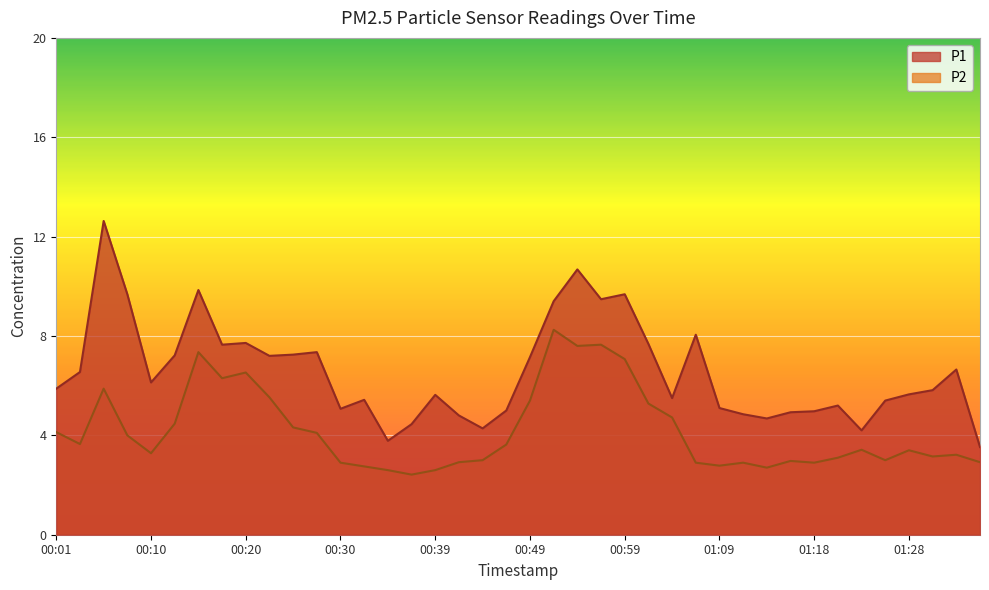

True or false: P2 and P1 intersect in this chart.

False